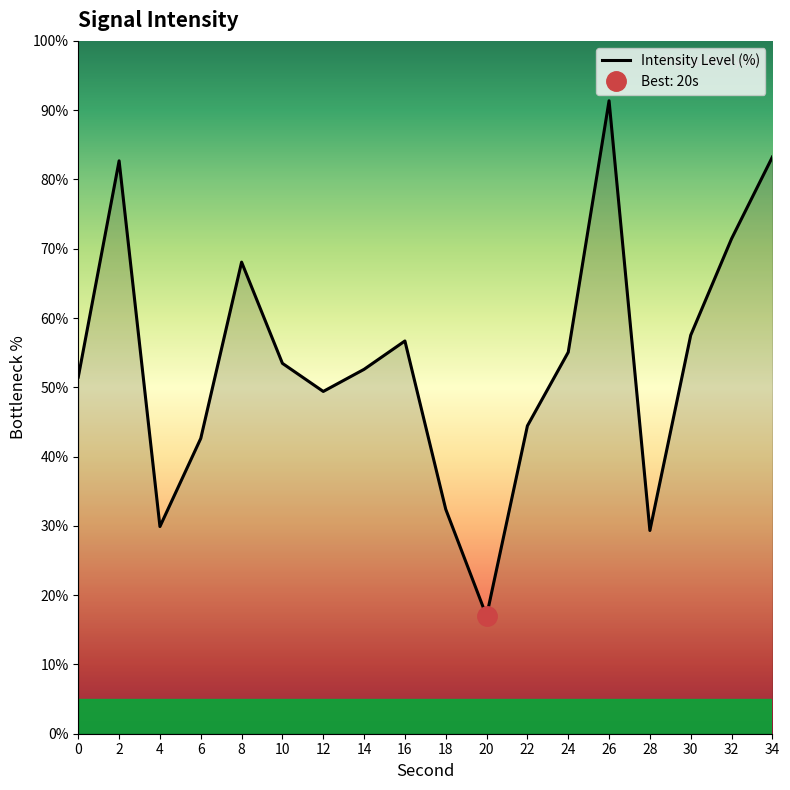

Reading left to right, list all the values displayed in this chart.

0=51.5	2=82.7	4=29.9	6=42.6	8=68.1	10=53.5	12=49.4	14=52.6	16=56.7	18=32.4	20=17.0	22=44.4	24=55.1	26=91.4	28=29.3	30=57.5	32=71.4	34=83.2